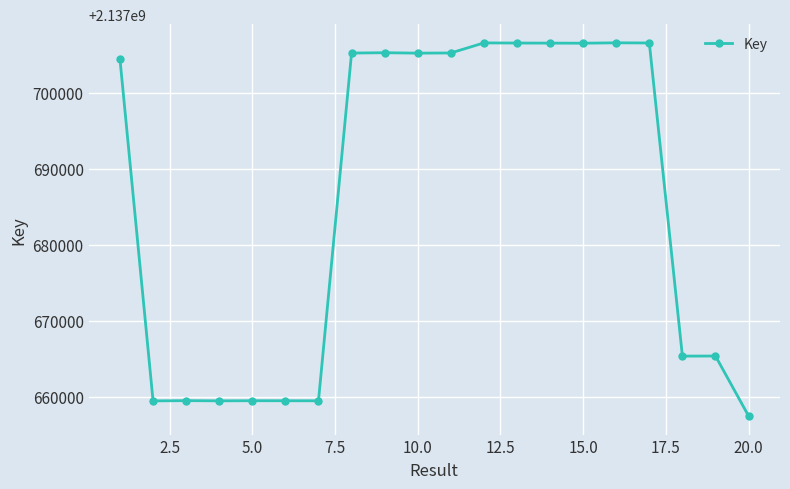

What is the difference between the maximum and minimum values?

49102